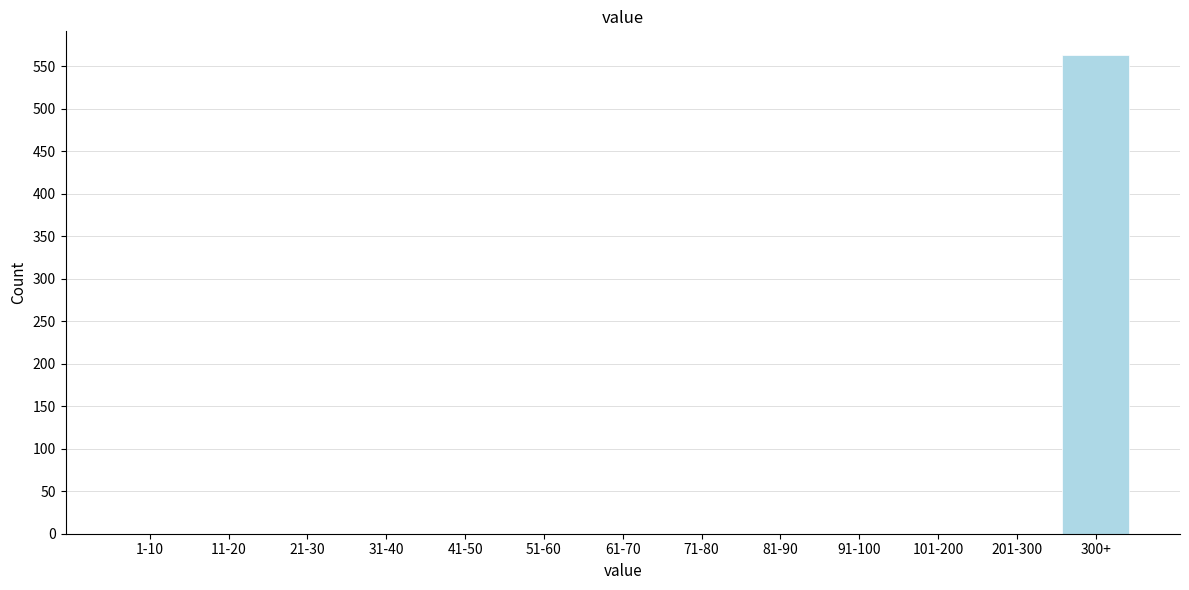

What is the maximum value shown in the chart?

563